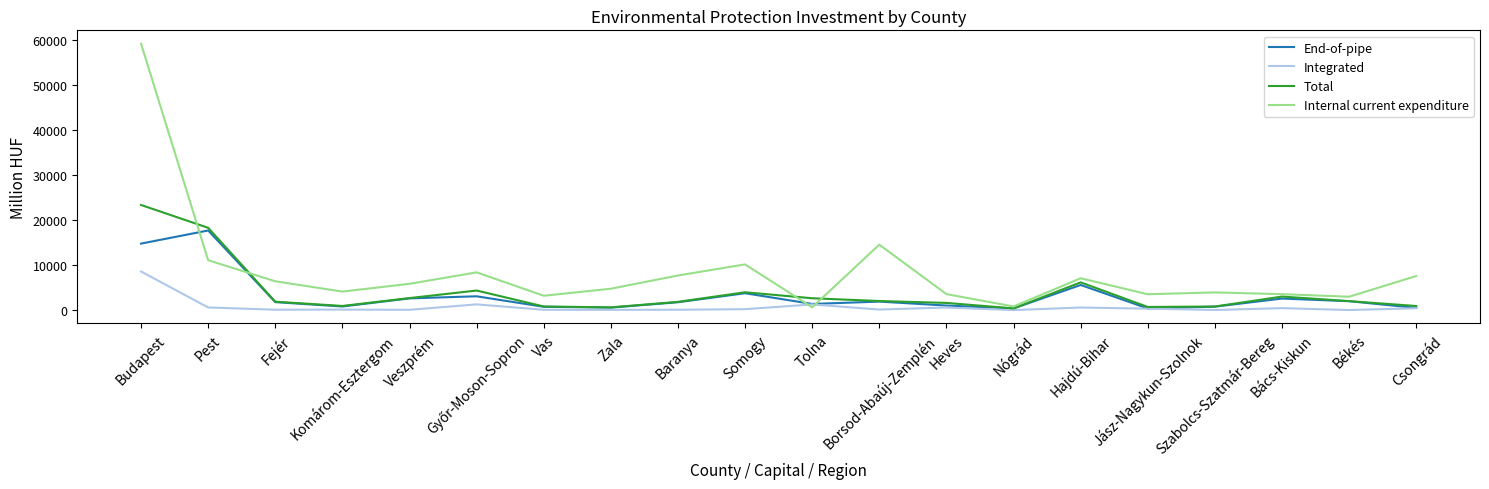

The value of Integrated at Vas is 74. True or false?

True